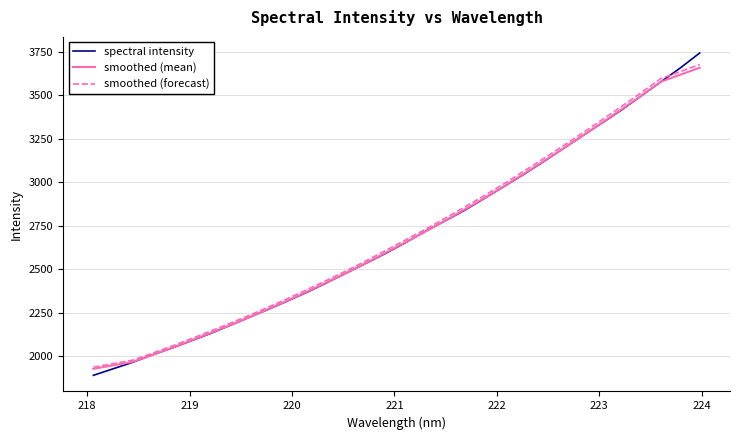

Which series has the widest spread of values?

spectral intensity